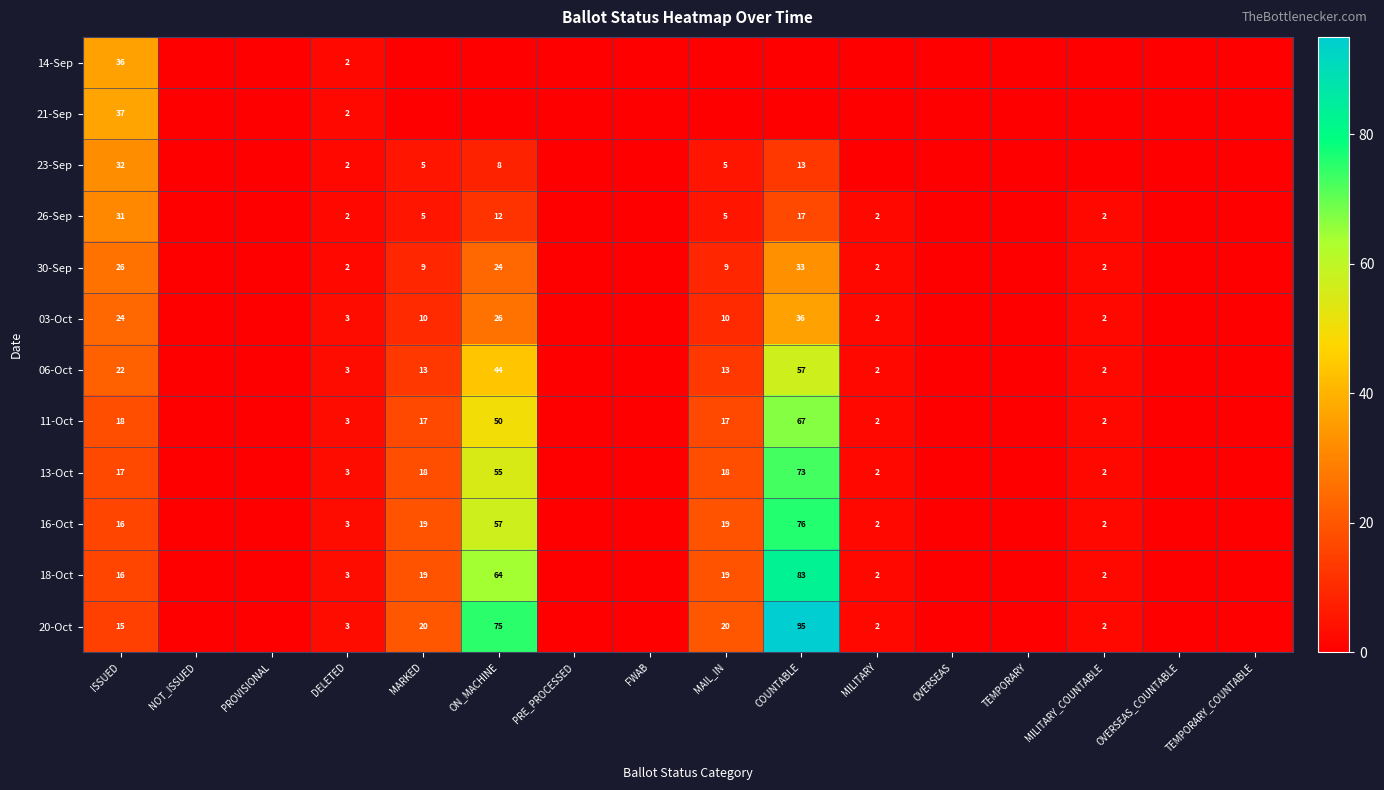

Is the value of 18-Oct at MILITARY_COUNTABLE greater than the value of 26-Sep at COUNTABLE?

No